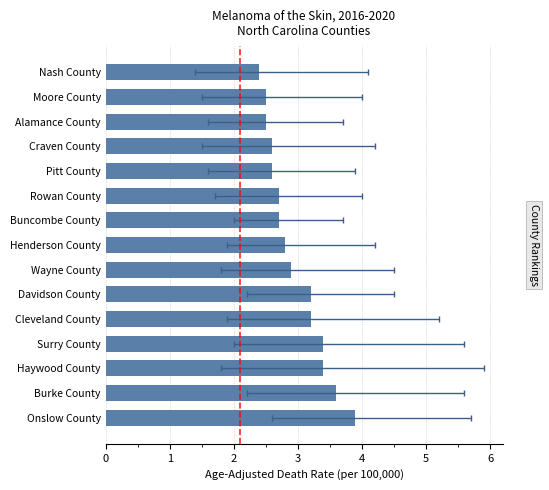

How many bars are there in total?

15